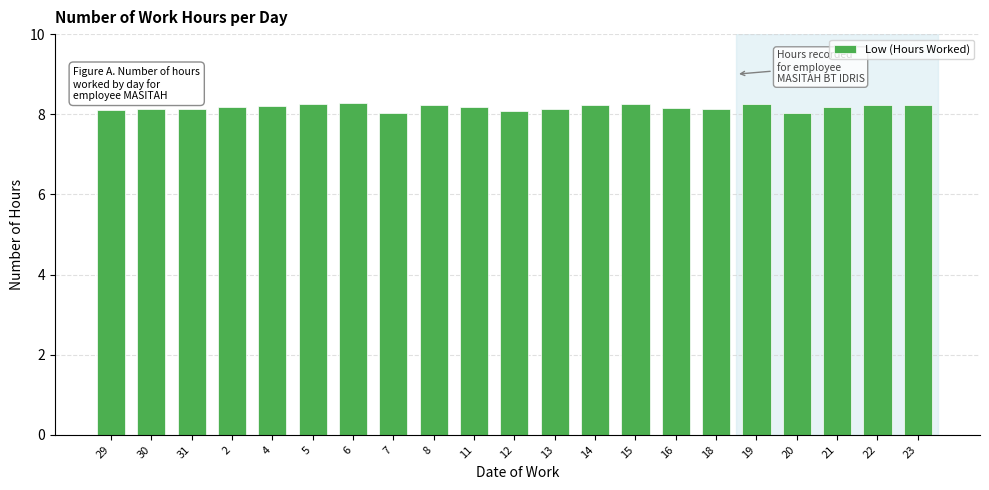

Approximately how many times larger is the value at 30 compared to 18?

1.0